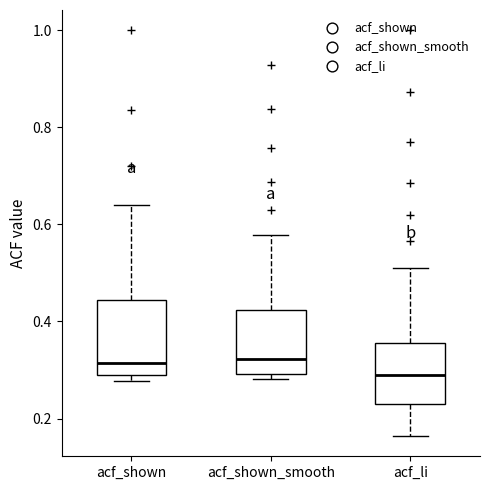

Reading left to right, transcribe this box plot: for each box, give where its median line is, the range the box spans, and where its two whiskers end, as read against the y-axis. The values are not printed on the chart, so give them approximately, as read against the axis.

acf_shown: median 0.32, box 0.28 to 0.44, whiskers 0.28 (just below the box's lower edge) to 0.64
acf_shown_smooth: median 0.32, box 0.30 to 0.42, whiskers 0.28 to 0.58
acf_li: median 0.30, box 0.22 to 0.36, whiskers 0.16 to 0.52